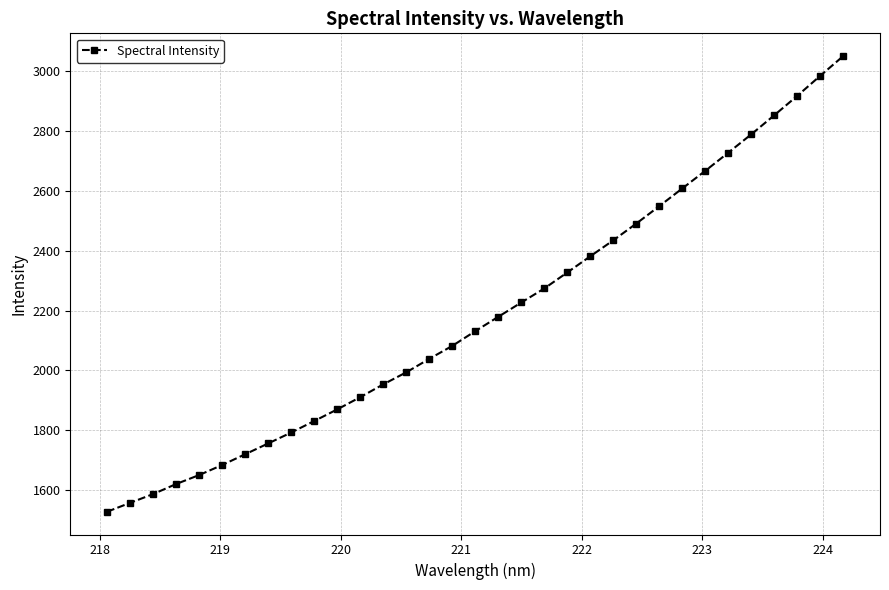

What is the minimum value shown in the chart?

1526.6